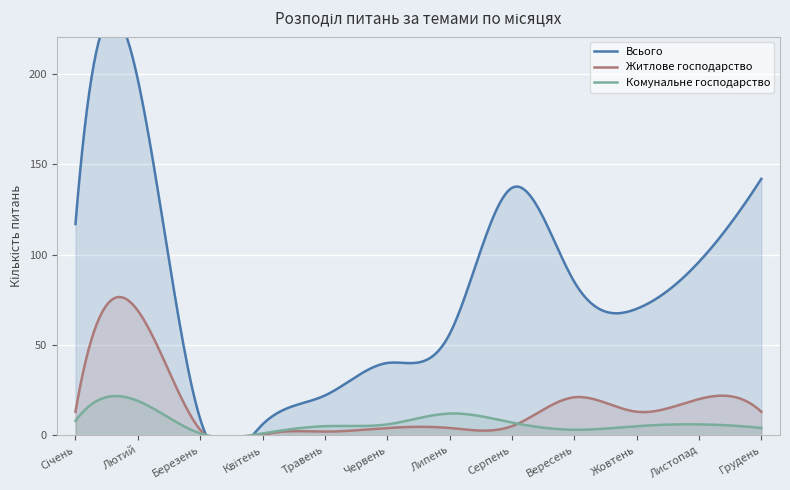

True or false: Комунальне господарство and Всього cross at least once.

False